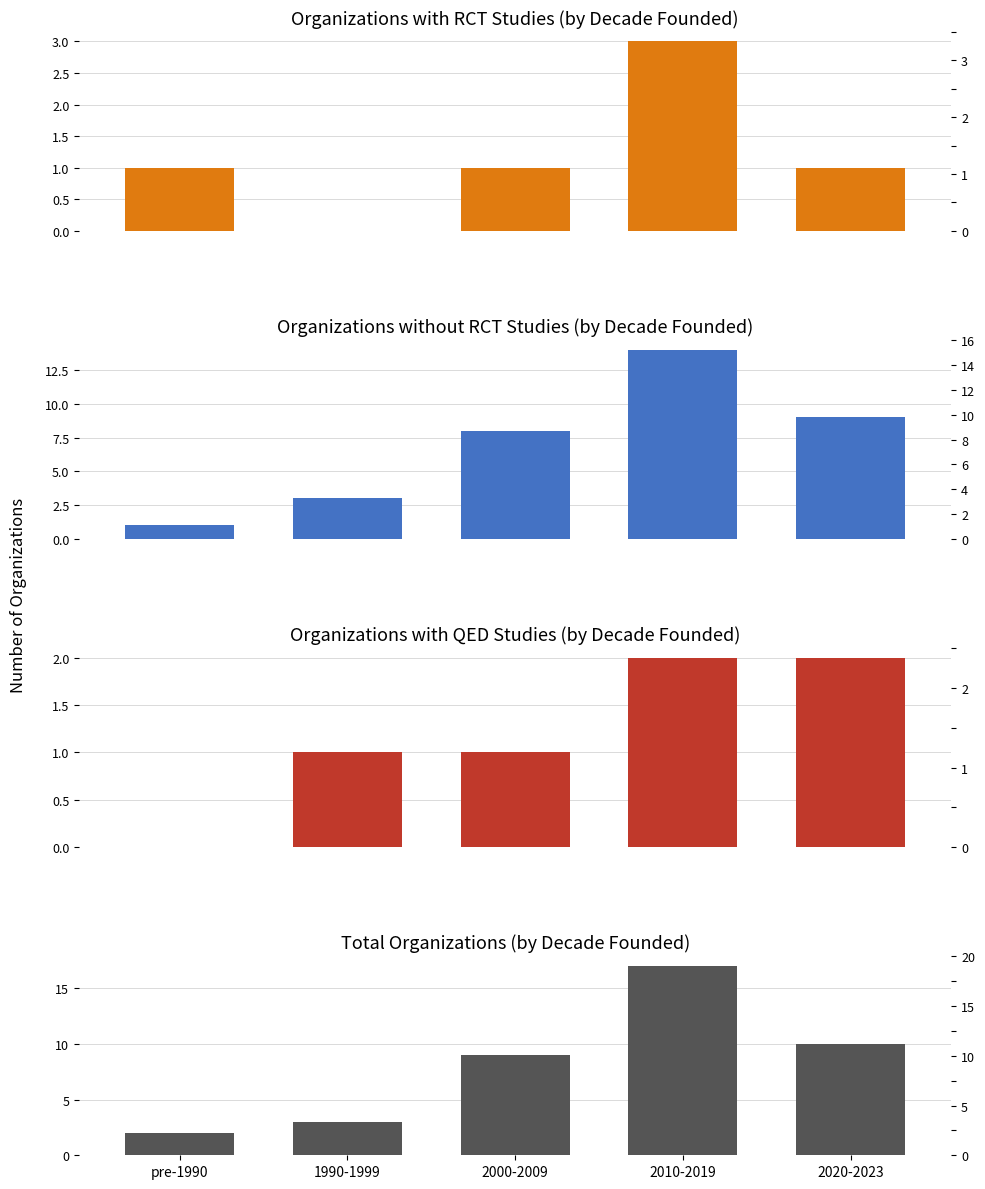

Is it true that Total Organizations equals 26 at 2010-2019?

False